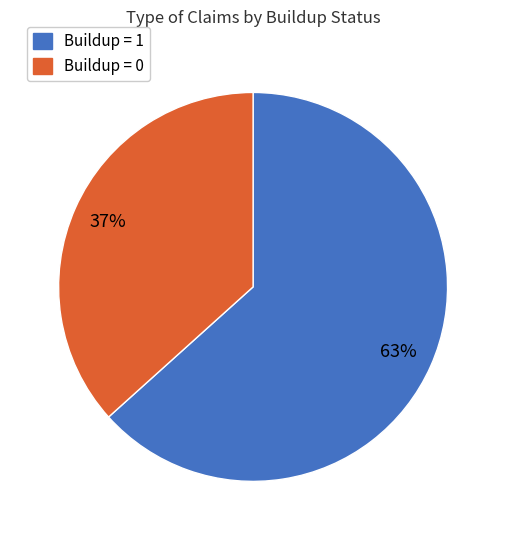

Which slice is the largest?

Buildup = 1